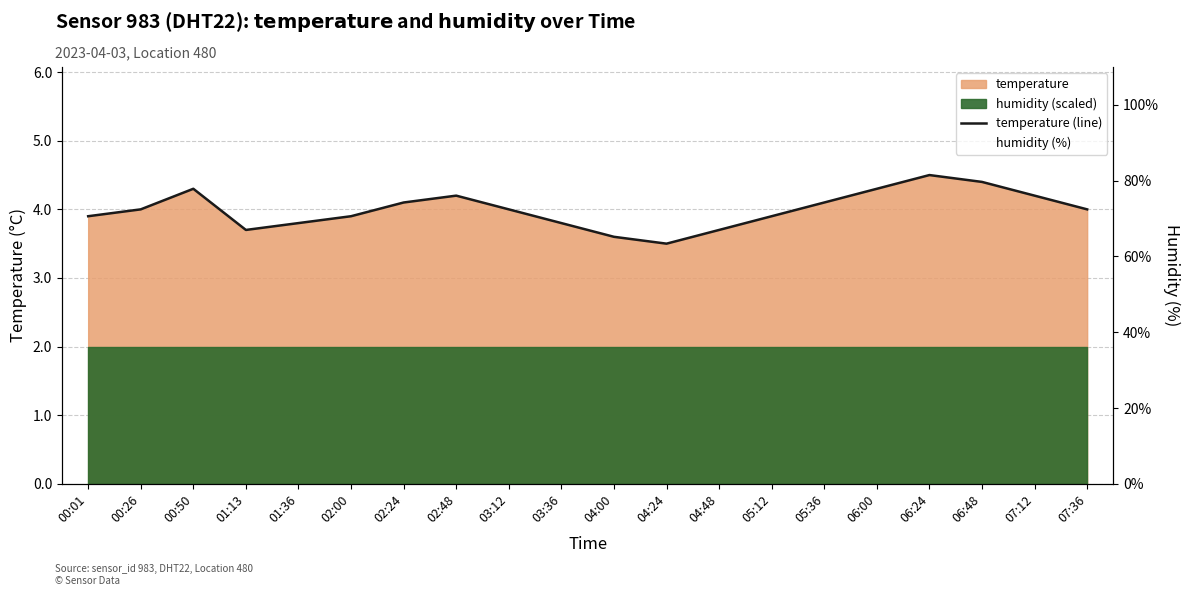

True or false: temperature (line) and humidity (%) cross at least once.

False